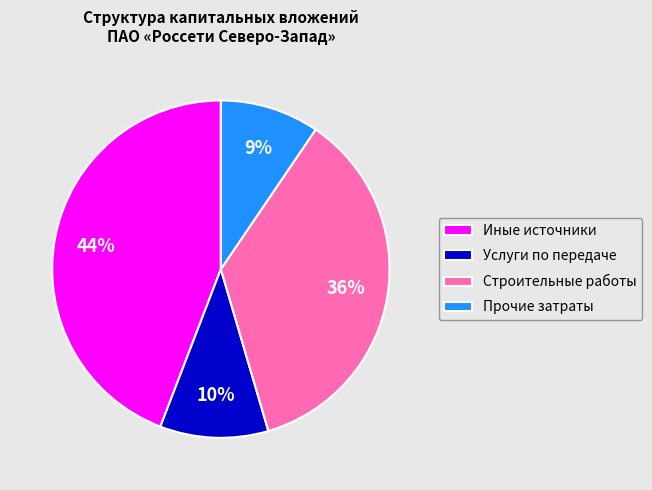

The Услуги по передаче slice represents 22% of the pie. True or false?

False